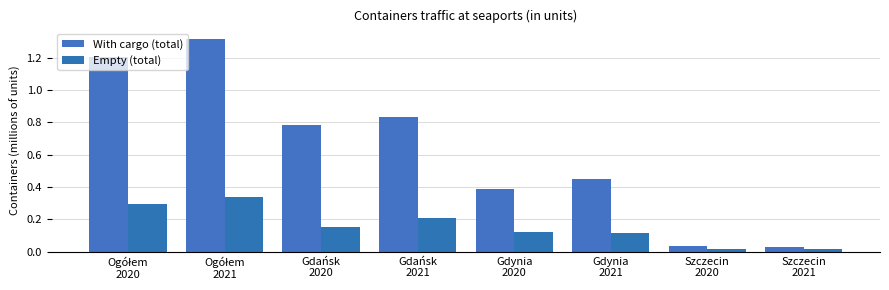

What is the label of the 8th bar from the left?

Szczecin
2021